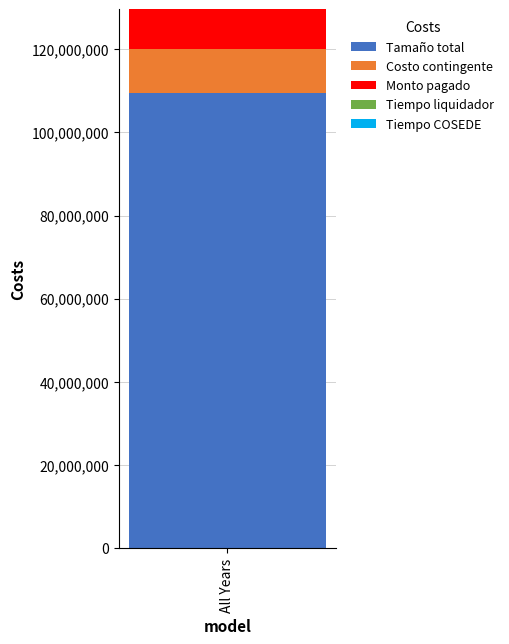

Is it true that Tamaño total equals 53173003.0 at All Years?

False